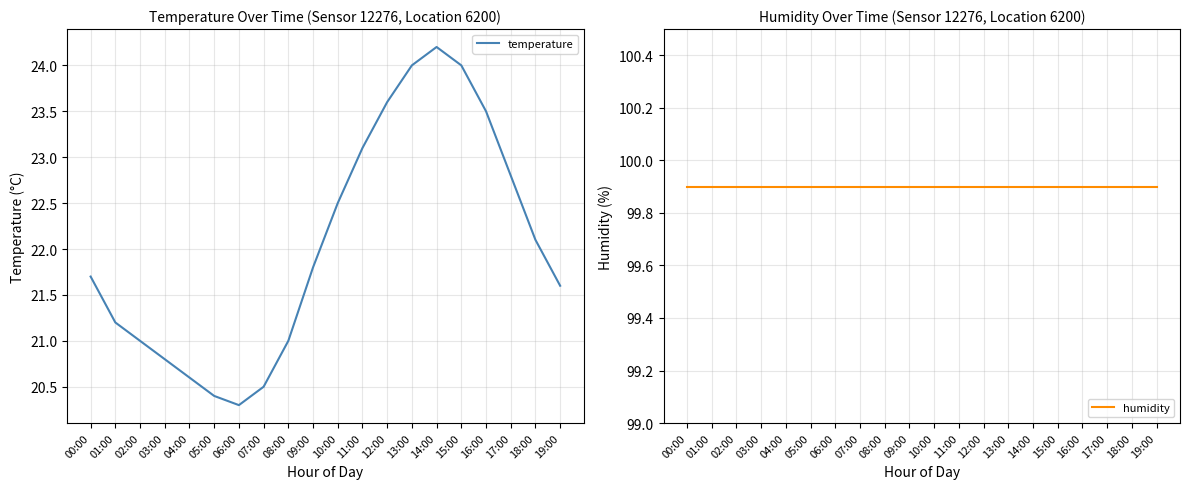

What value does the humidity series have at 00:00?

99.9